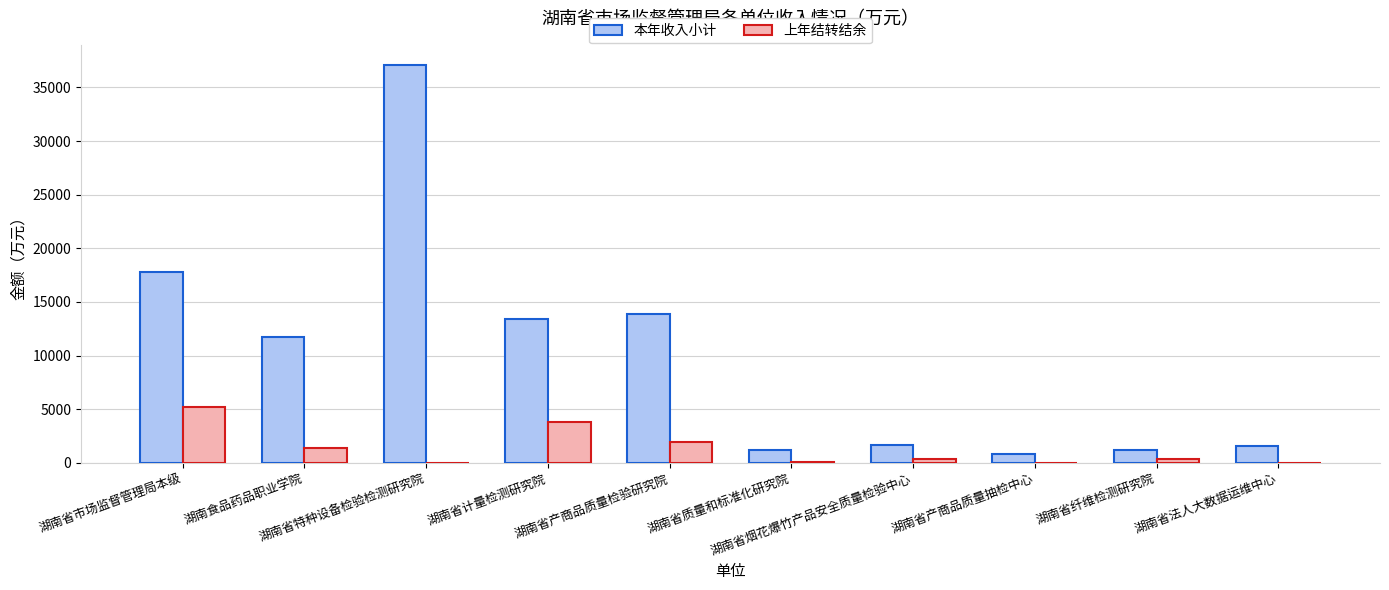

What is the sum of all 本年收入小计 values?

100303.6